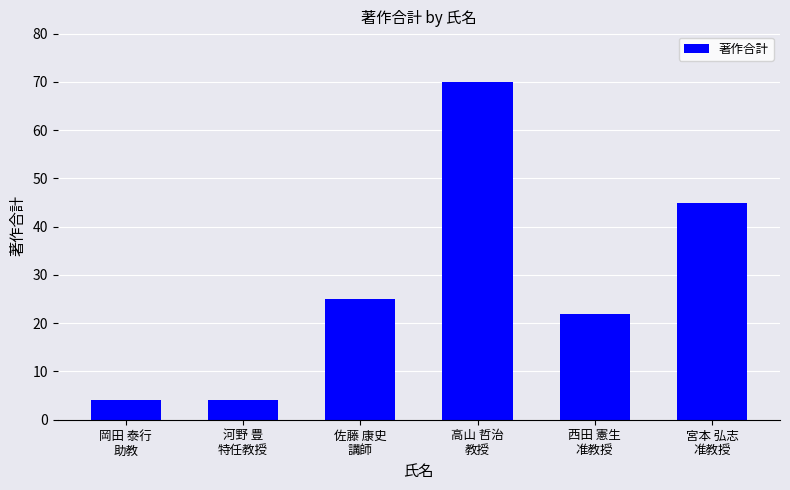

What is the change in value from 佐藤 康史
講師 to 西田 憲生
准教授?

-3